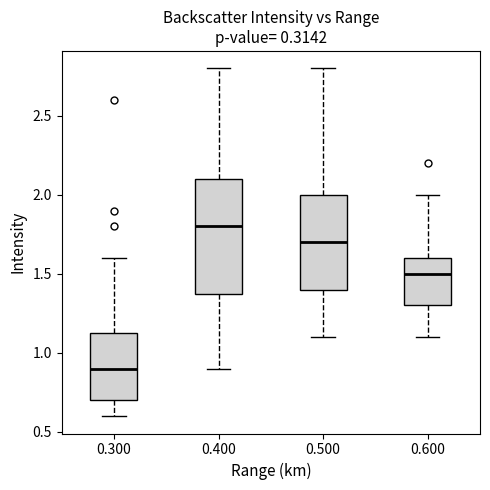

Reading left to right, transcribe this box plot: for each box, give where its median line is, the range the box spans, and where its two whiskers end, as read against the y-axis. The values are not printed on the chart, so give them approximately, as read against the axis.

0.300: median 0.90, box 0.70 to 1.15, whiskers 0.60 to 1.60
0.400: median 1.80, box 1.40 to 2.10, whiskers 0.90 to 2.80
0.500: median 1.70, box 1.40 to 2.00, whiskers 1.10 to 2.80
0.600: median 1.50, box 1.30 to 1.60, whiskers 1.10 to 2.00